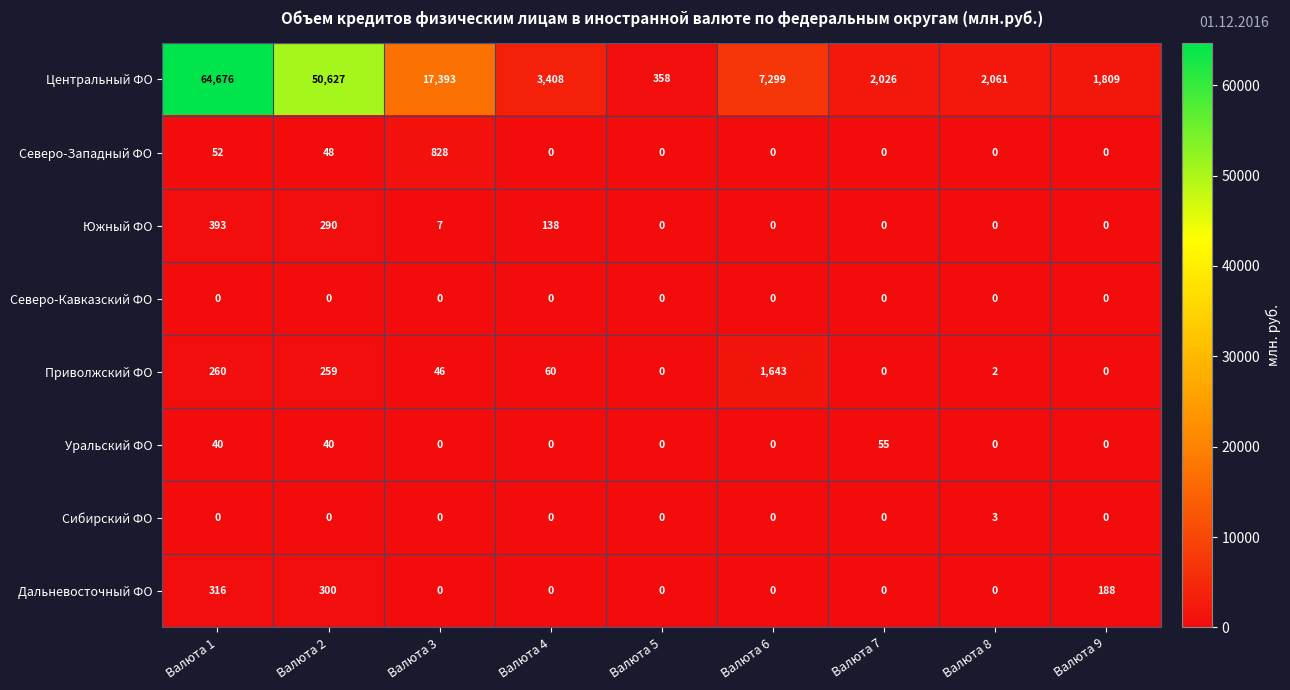

What is the sum of all Приволжский ФО values?

2270